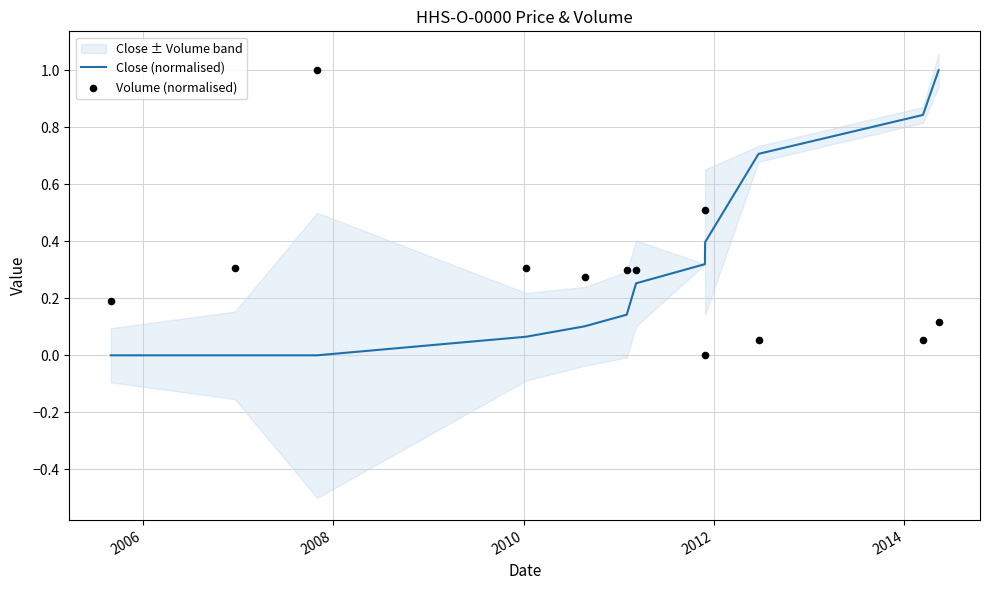

At how many categories does at least one series exceed 0?

12